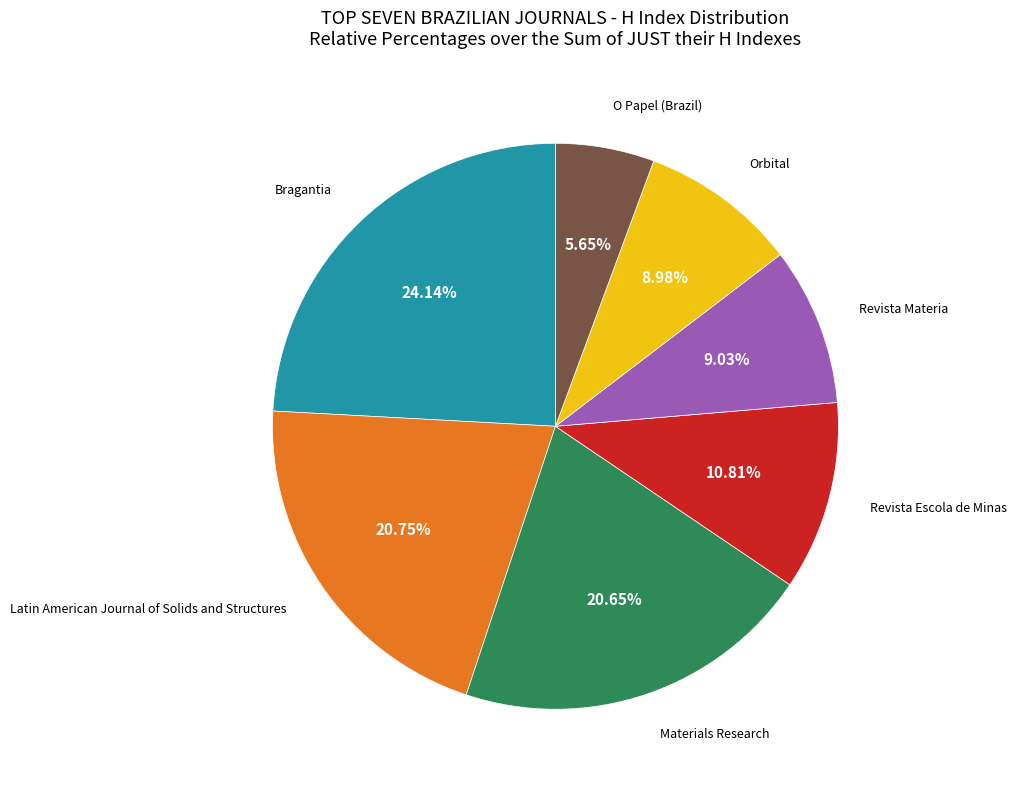

Does any single category account for the majority?

No